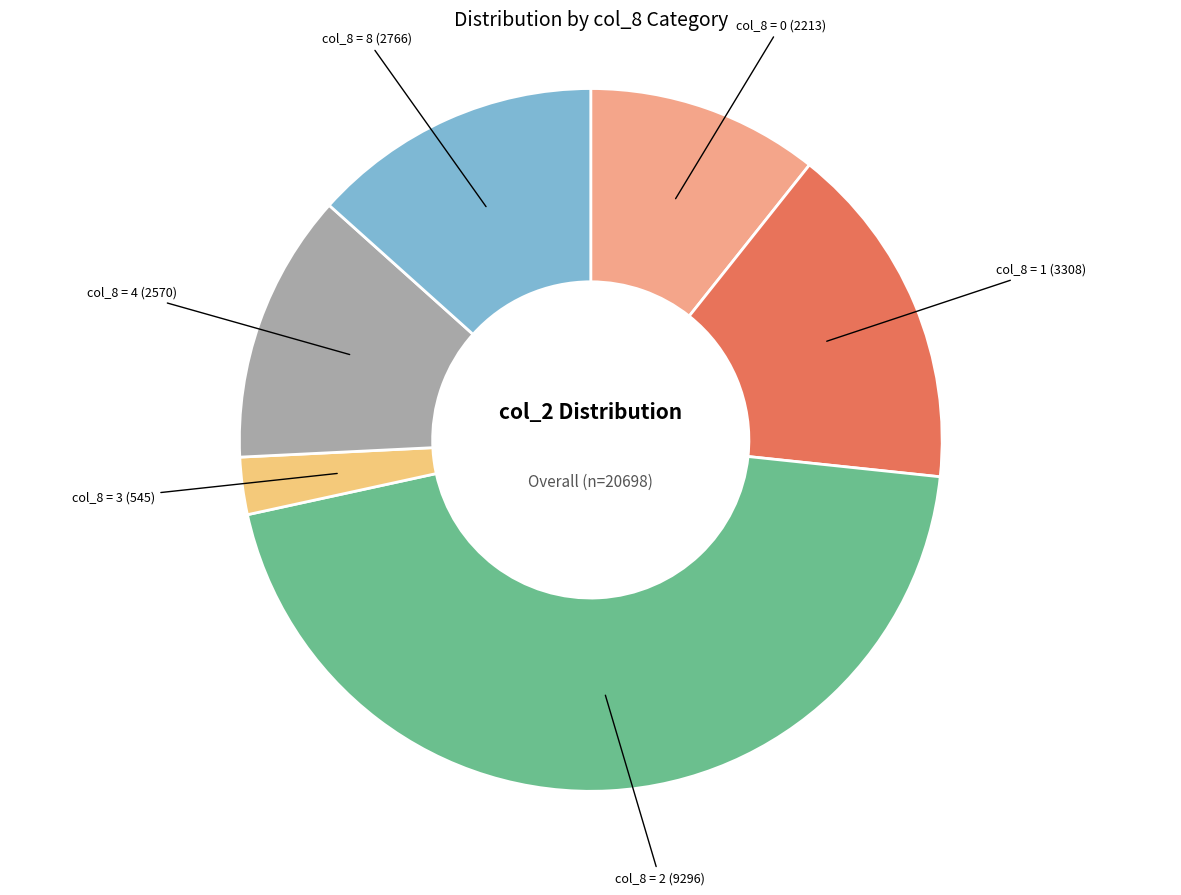

The col_8 = 3 slice represents 8% of the pie. True or false?

False